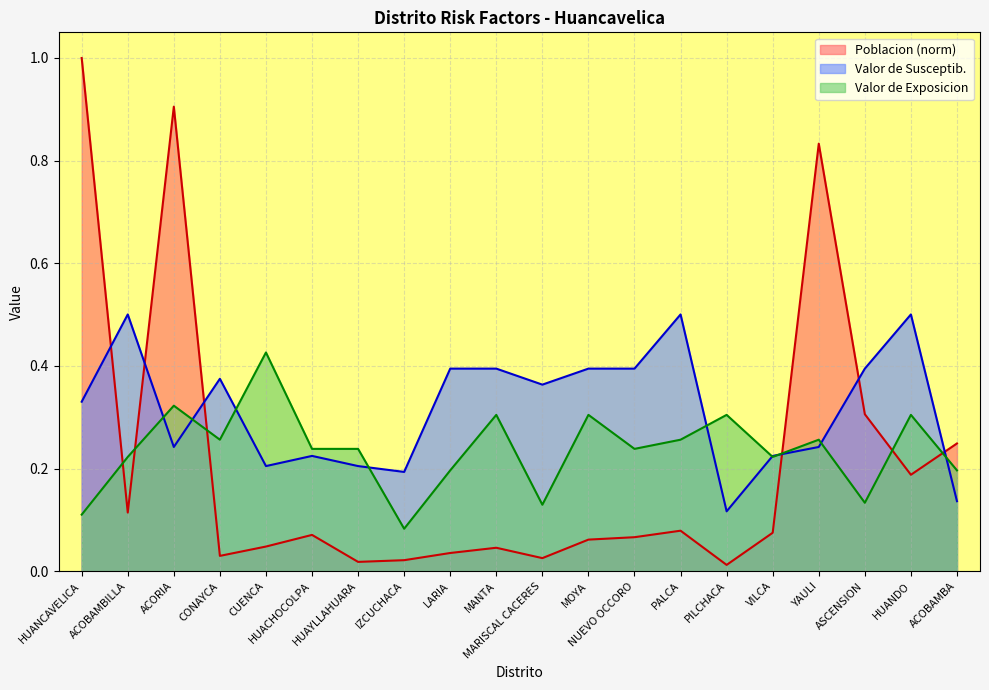

How many series are shown in this chart?

3